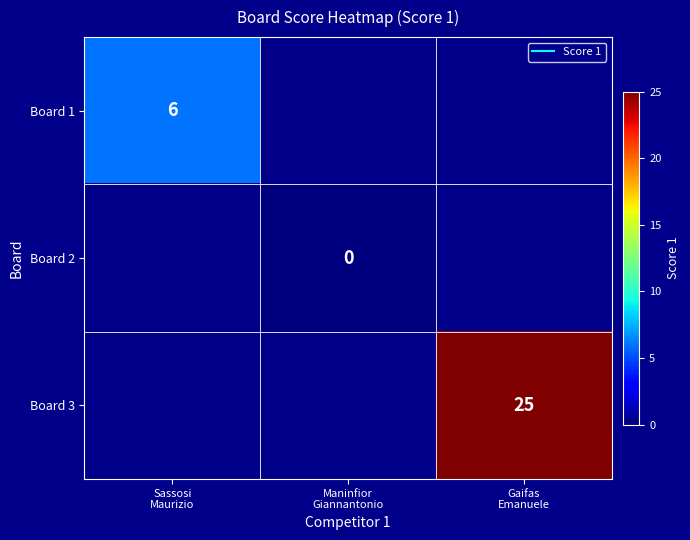

At which category does the chart reach its peak across all series?

Gaifas
Emanuele